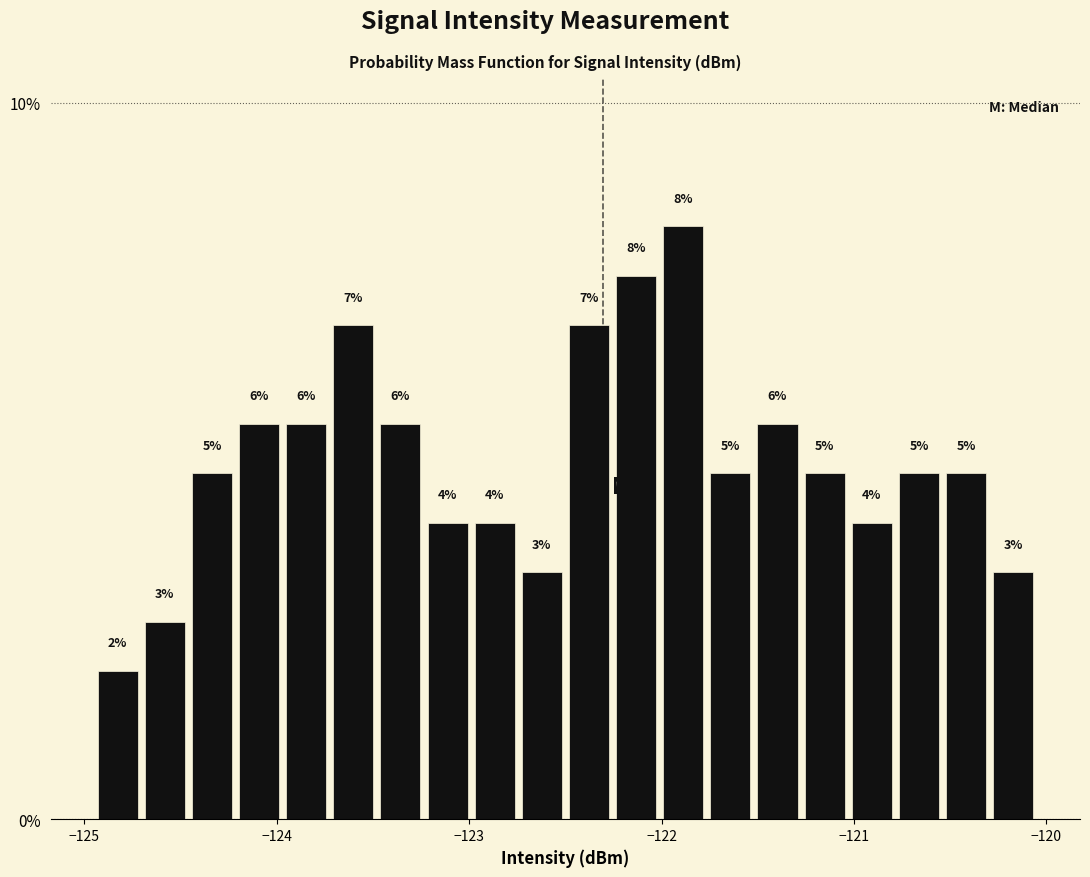

Around what value on the x-axis is the tallest bar? Give the approximate position of its centre, as read against the axis.

-121.9